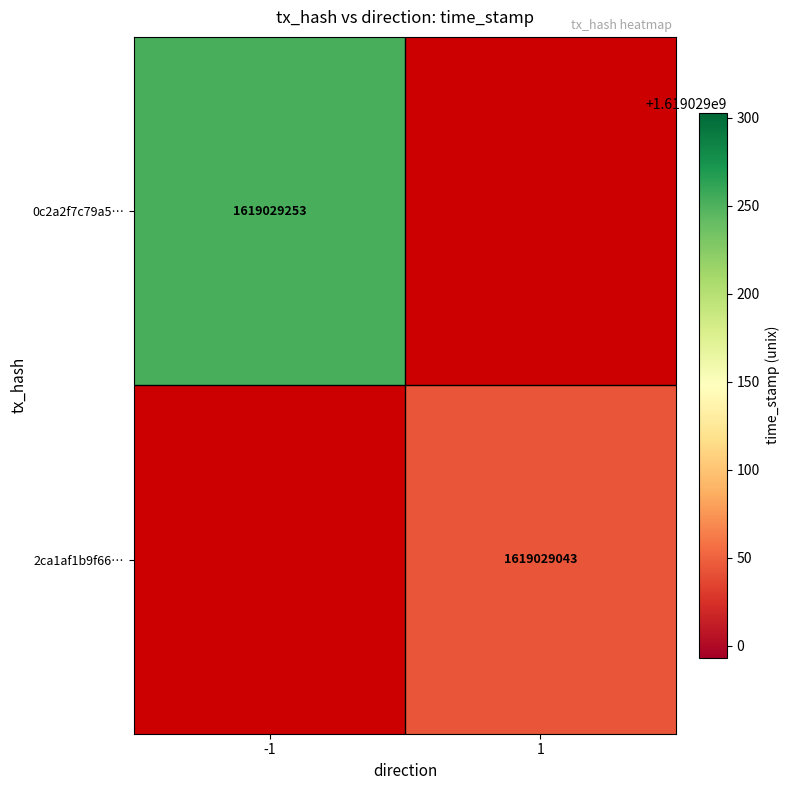

True or false: 0c2a2f7c79a5960684c73e997129a3470854689 has a value of 725971276 at 1.

False